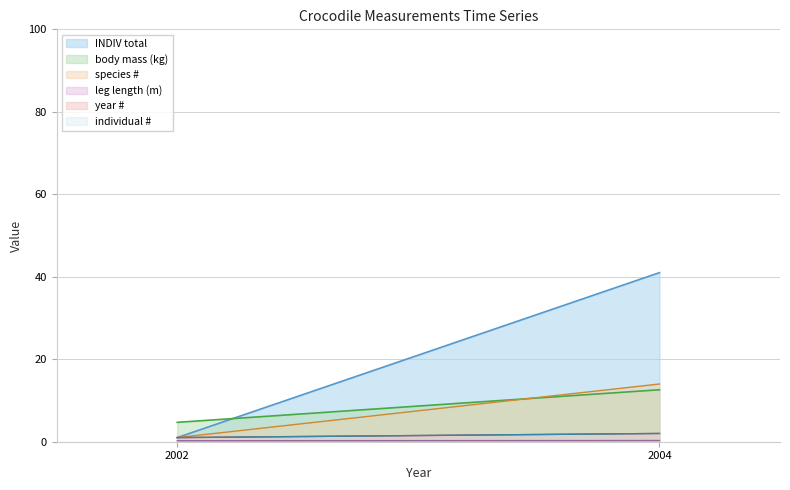

What is the total value across all series at 2002?

8.9